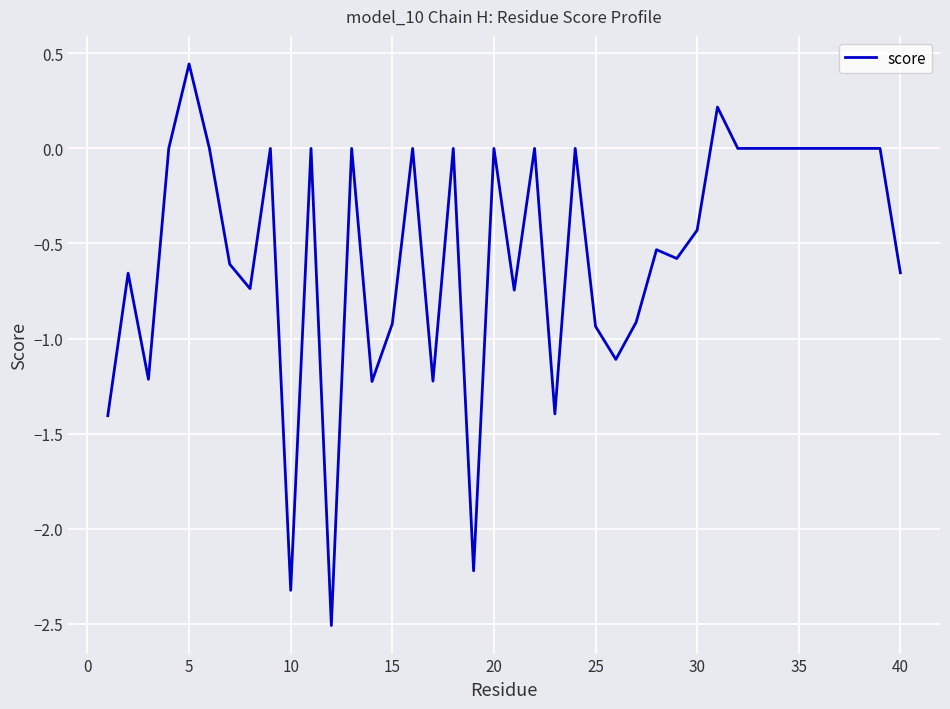

What is the minimum value shown in the chart?

-2.5